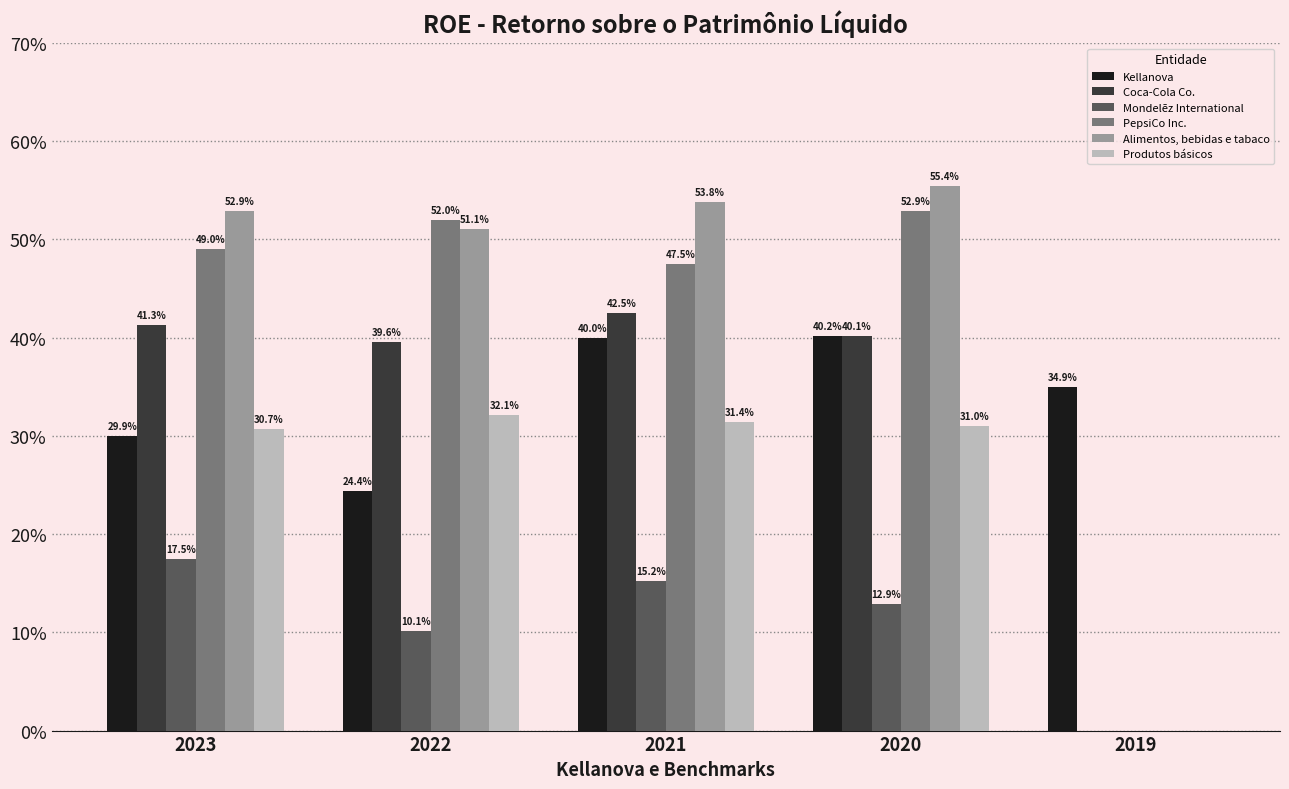

What are all the series names shown in the legend?

Kellanova, Coca-Cola Co., Mondelēz International, PepsiCo Inc., Alimentos, bebidas e tabaco, Produtos básicos